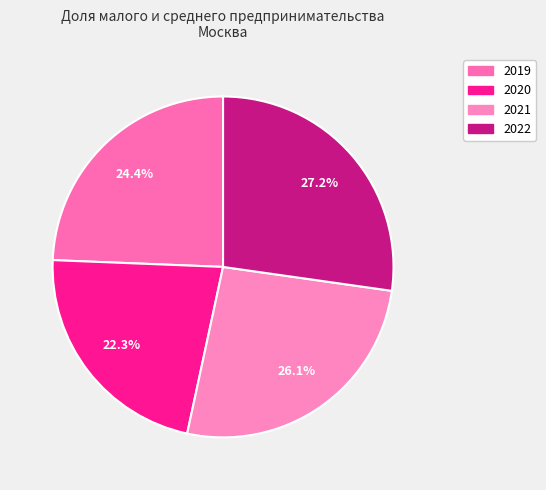

Which category has the biggest portion of the pie?

2022